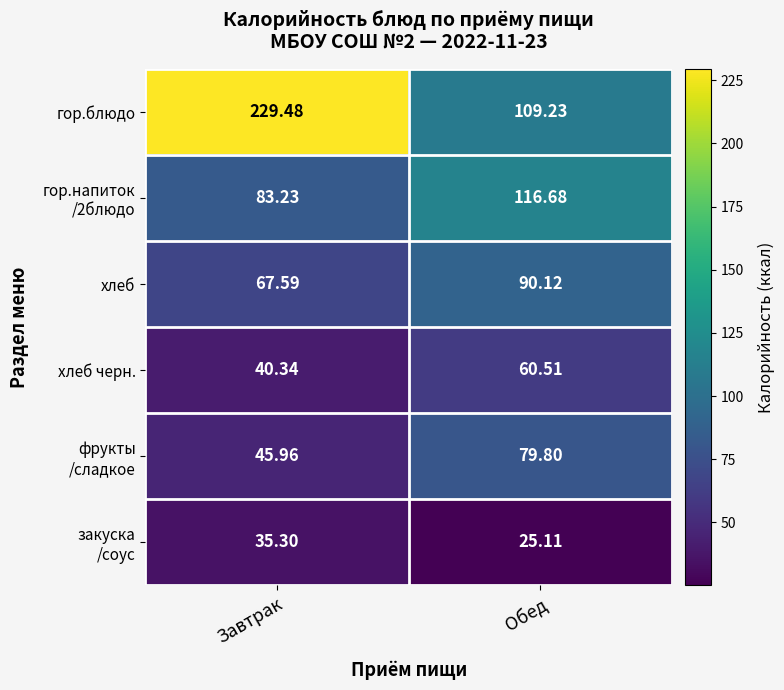

Which label corresponds to the smallest value in the chart?

Обед